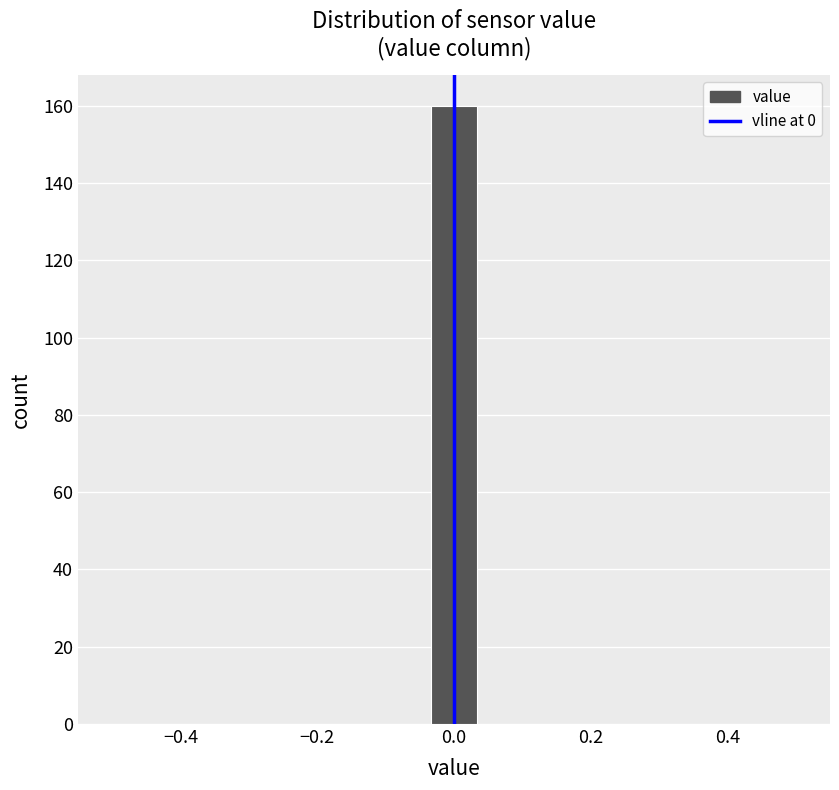

Read against the x-axis, roughly where is the centre of the tallest bar?

0.00